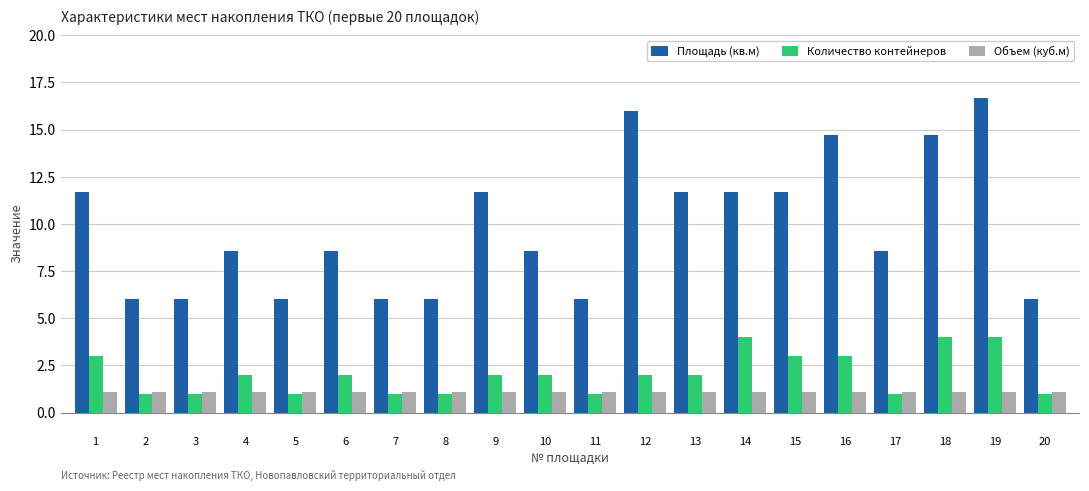

True or false: Количество контейнеров has a value of 1.0 at 11.

True